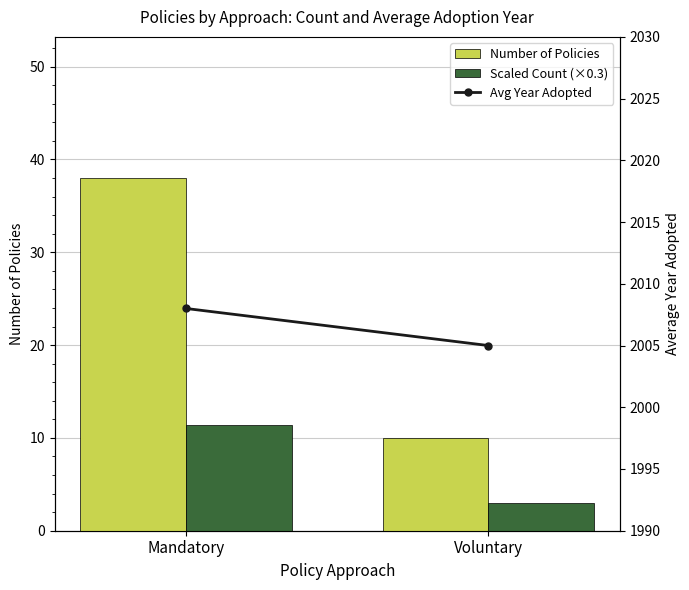

What is the label of the 1st bar from the left?

Mandatory